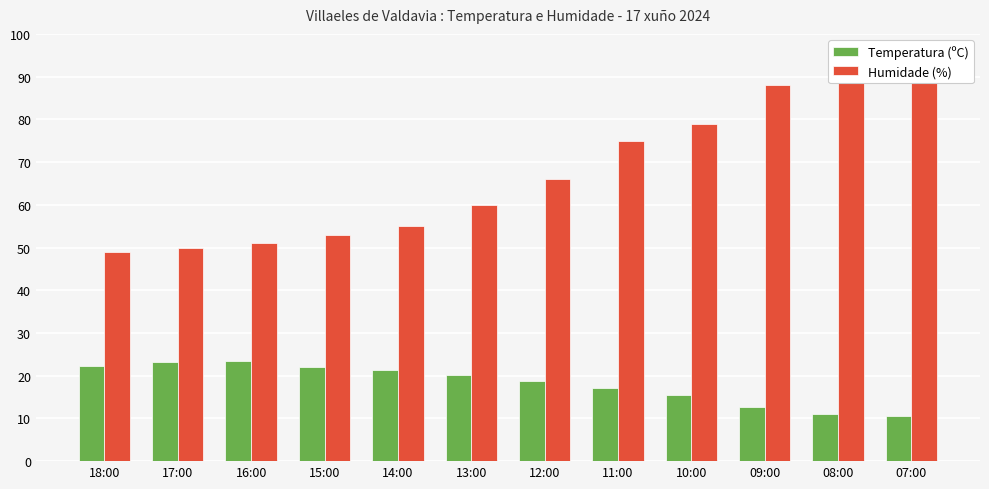

At which label does Humidade (%) reach its peak?

08:00